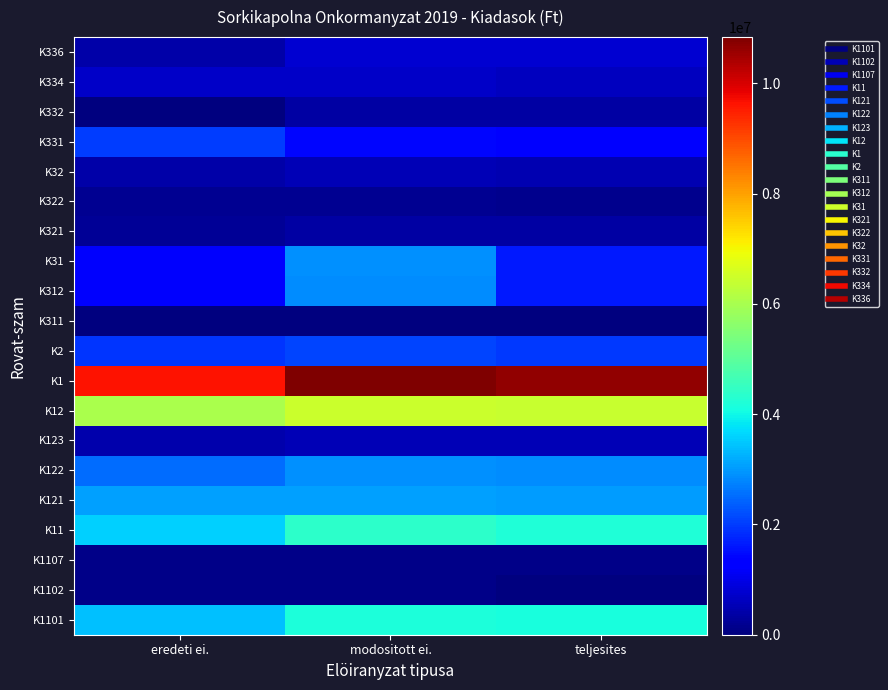

Which label corresponds to the smallest value in the chart?

teljesites